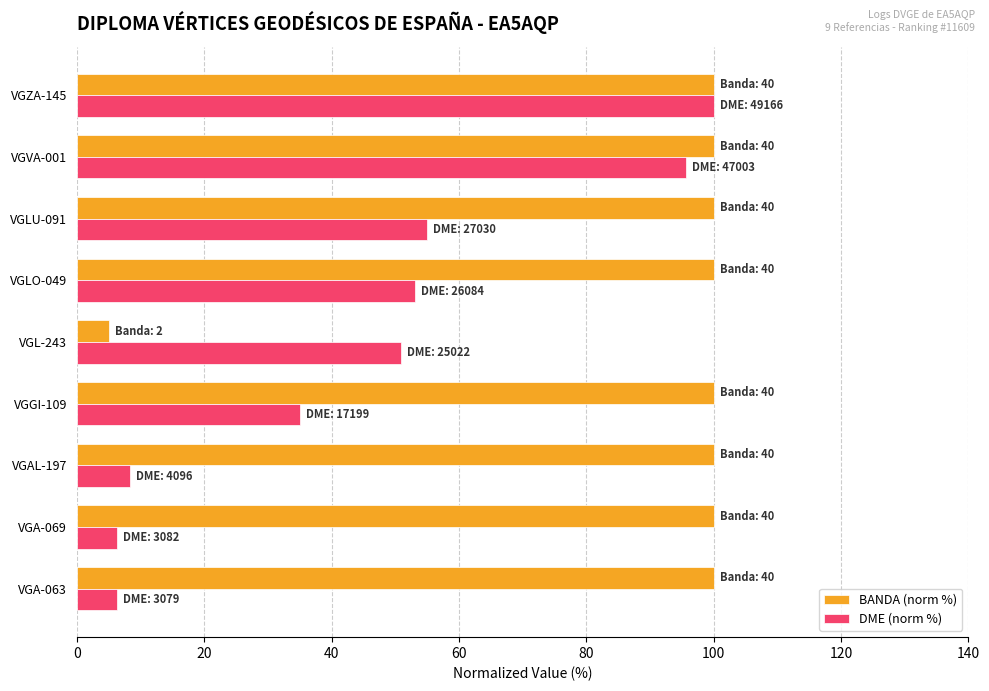

What is the total value across all series at VGAL-197?

108.3